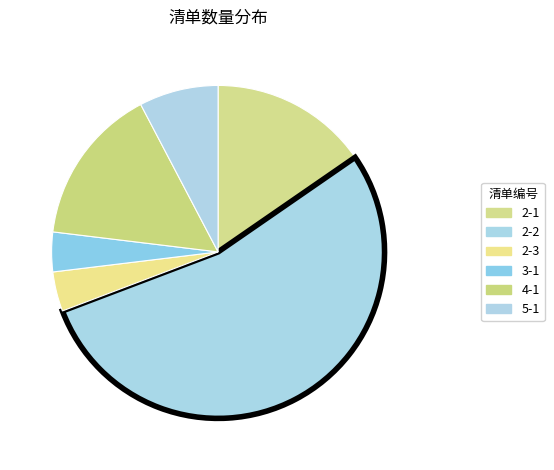

How many segments does this pie chart have?

6